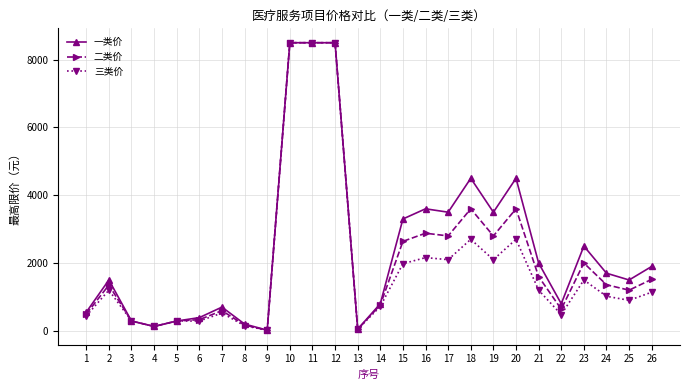

Between 15 and 17, which series saw the biggest shift?

一类价